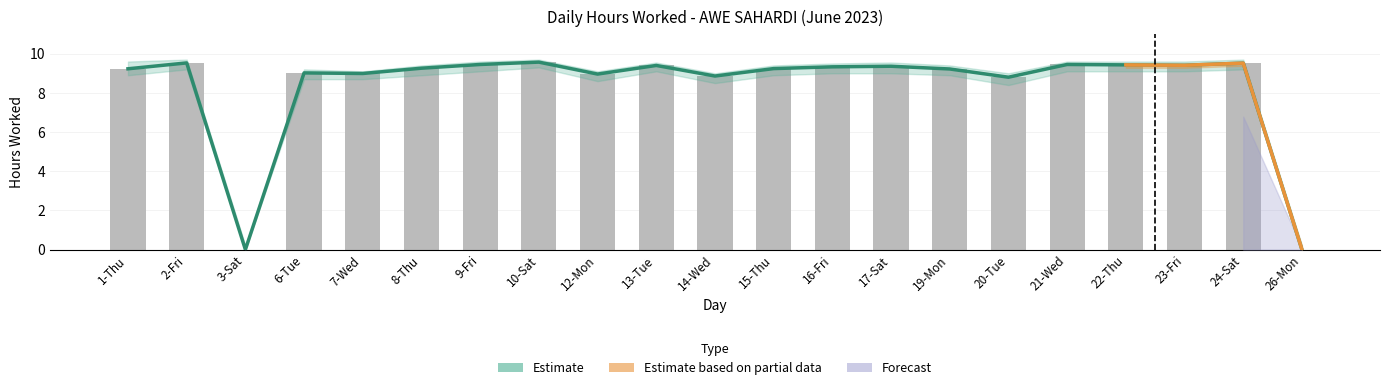

Reading left to right, extract all data points from this chart.

1-Thu=9.2	2-Fri=9.5	3-Sat=0.0	6-Tue=9.0	7-Wed=9.0	8-Thu=9.3	9-Fri=9.4	10-Sat=9.6	12-Mon=9.0	13-Tue=9.4	14-Wed=8.9	15-Thu=9.2	16-Fri=9.3	17-Sat=9.4	19-Mon=9.2	20-Tue=8.8	21-Wed=9.4	22-Thu=9.4	23-Fri=9.4	24-Sat=9.5	26-Mon=0.0